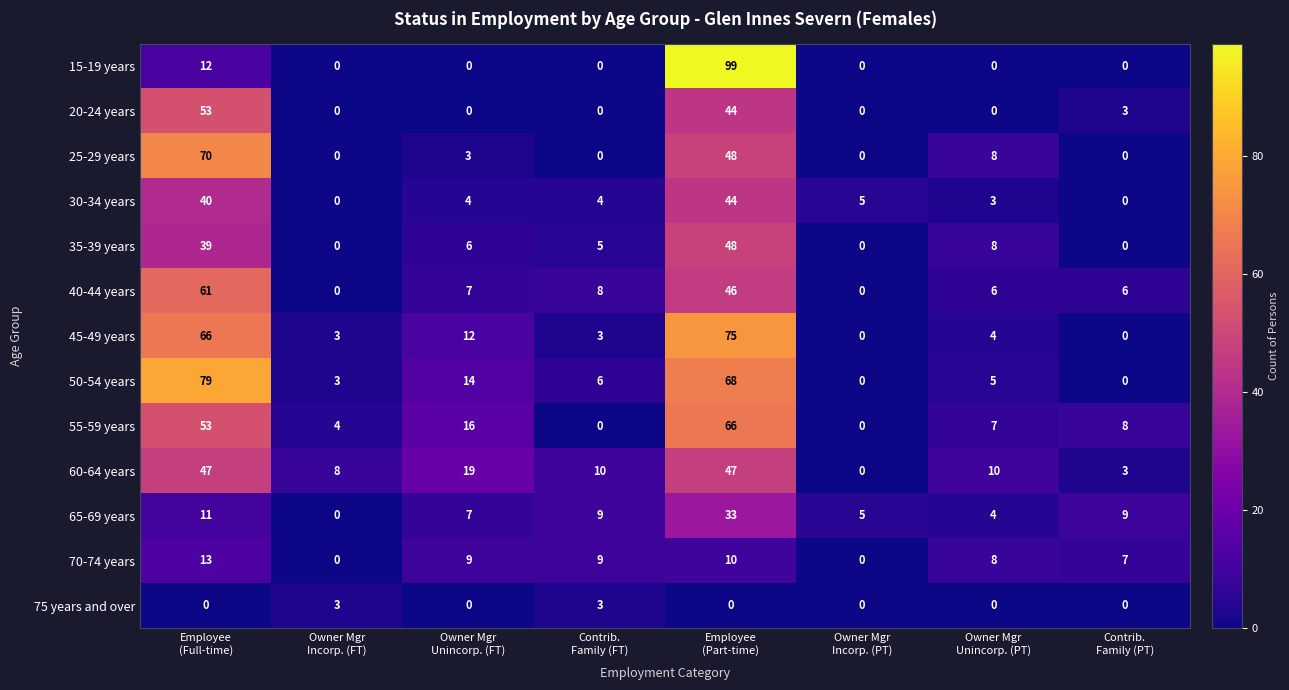

What is the highest value of the 50-54 years series?

79